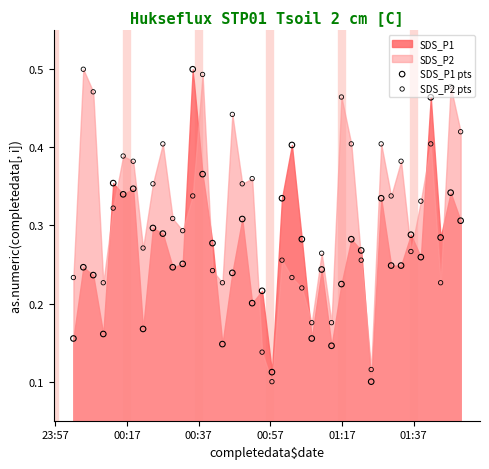

What is the total value across all series at 00:17?

0.7